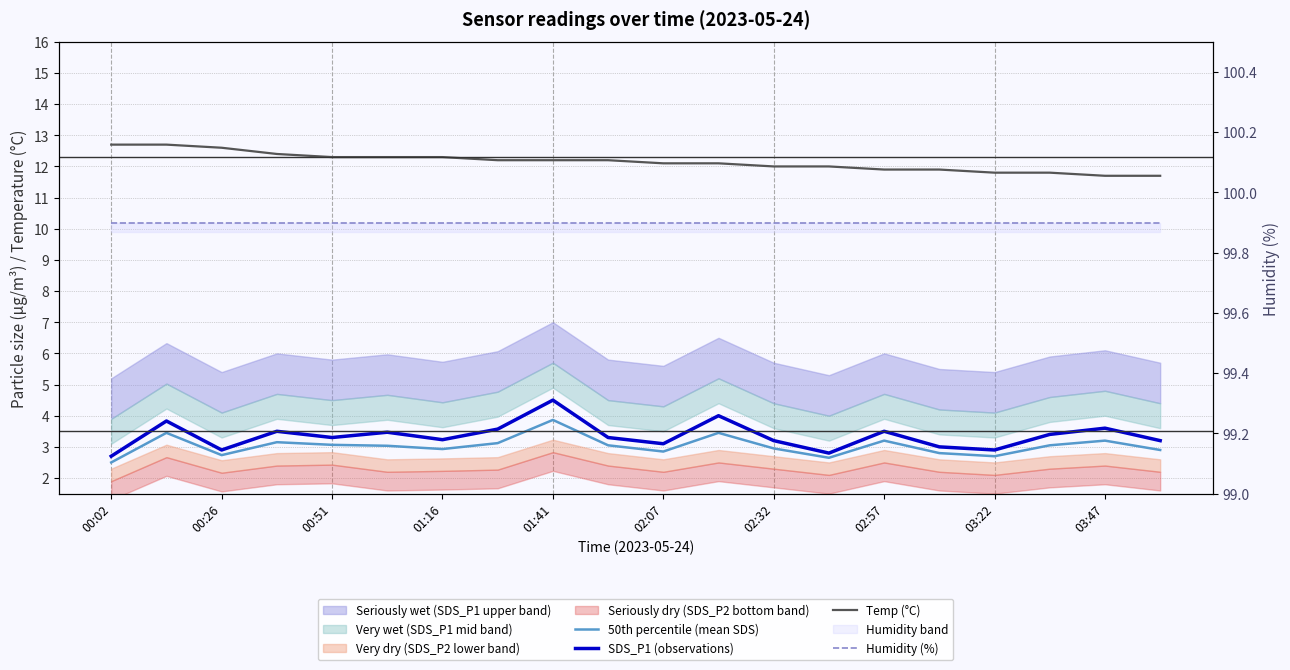

At which label does Temp (°C) first exceed 12?

00:02